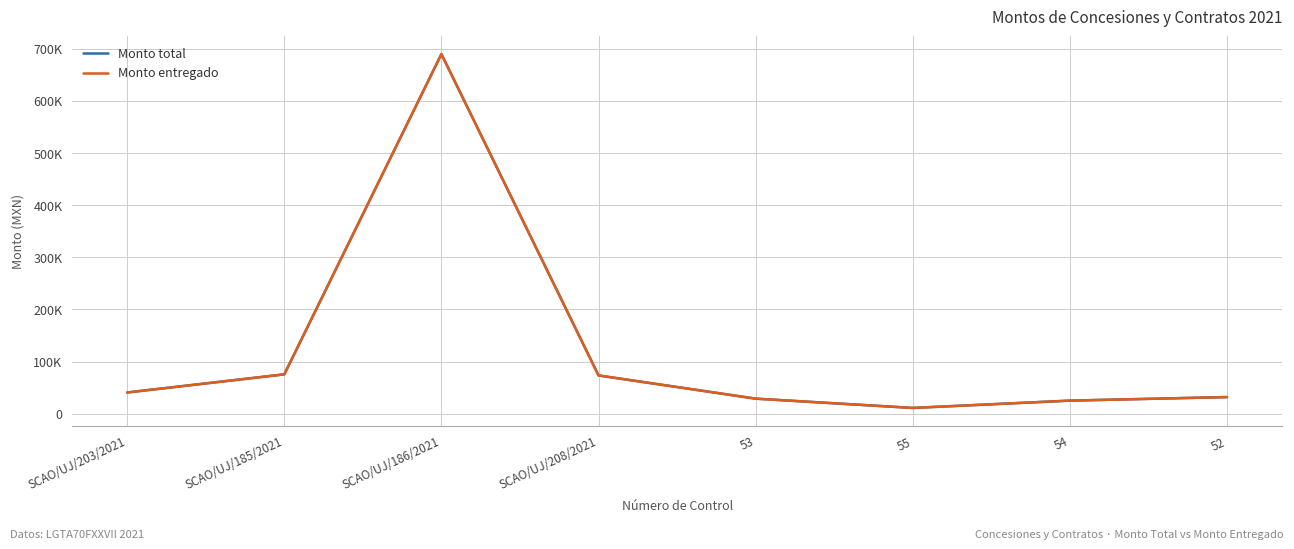

Is this an area chart (filled region under the line)?

No